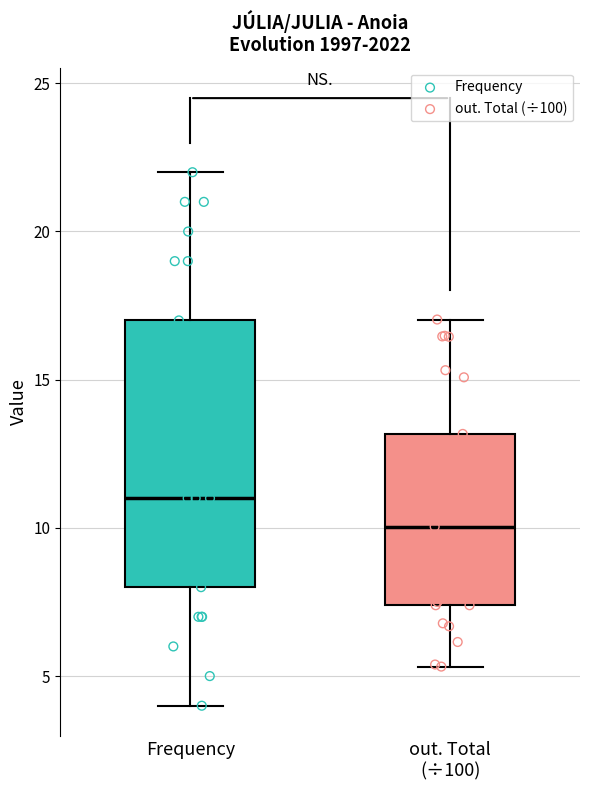

Where does the upper whisker of the box for out. Total (÷100) end on the y-axis? The values are not printed on the chart, so give them approximately, as read against the axis.

17.0